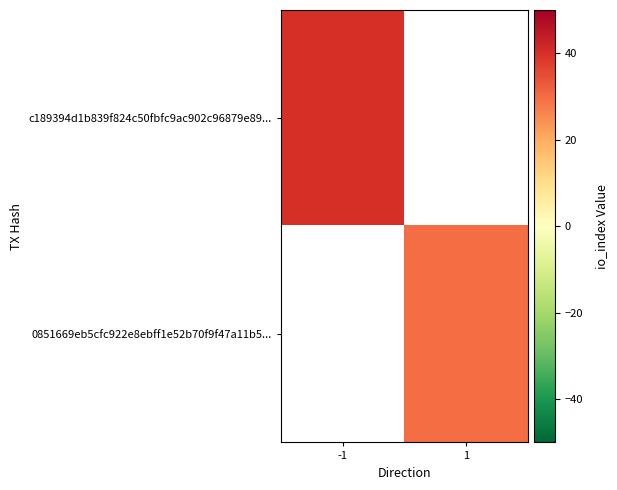

The 0851669eb5cfc922e8ebff1e52b70f9f47a11b5... series shows 45.6 at 1. True or false?

False